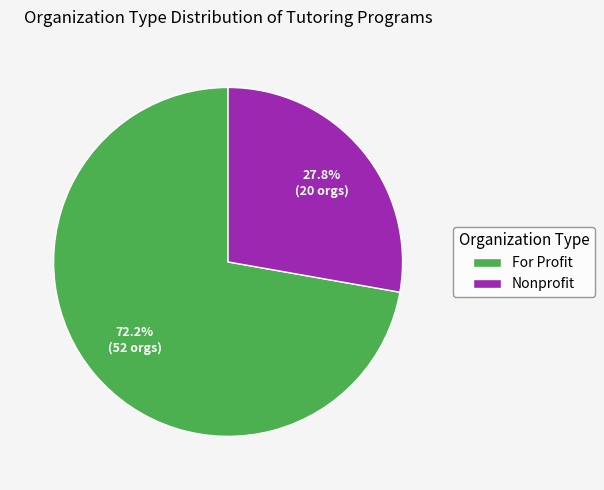

How many slices are in this pie chart?

2